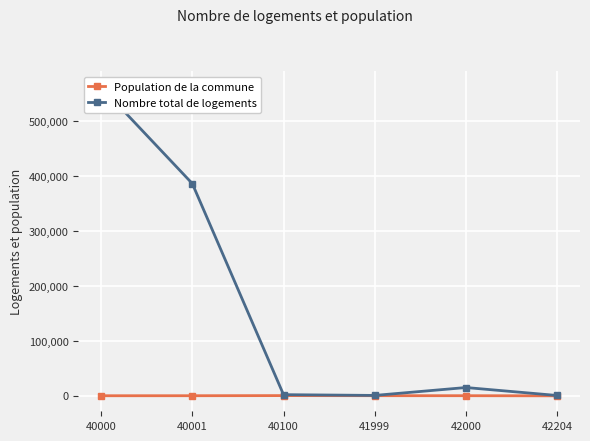

How many data points in Nombre total de logements are above 15300?

2